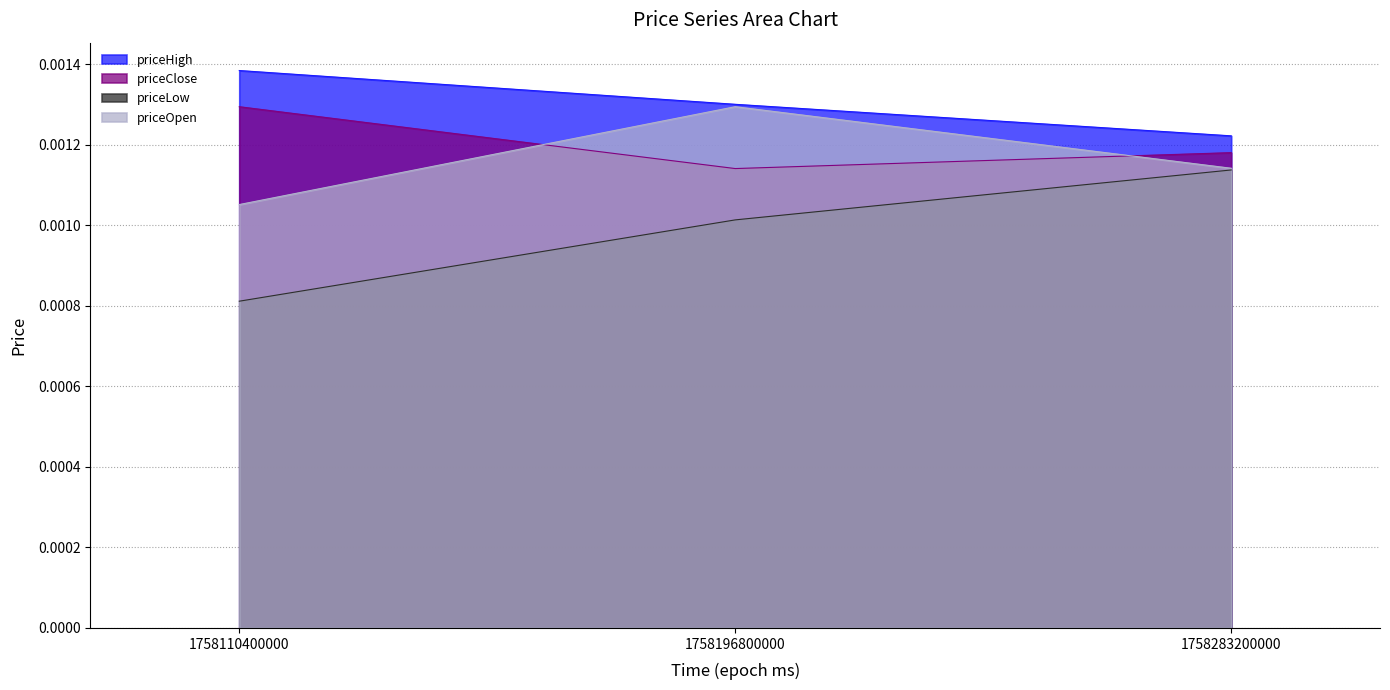

Which category has the highest value in the priceOpen series?

1758196800000